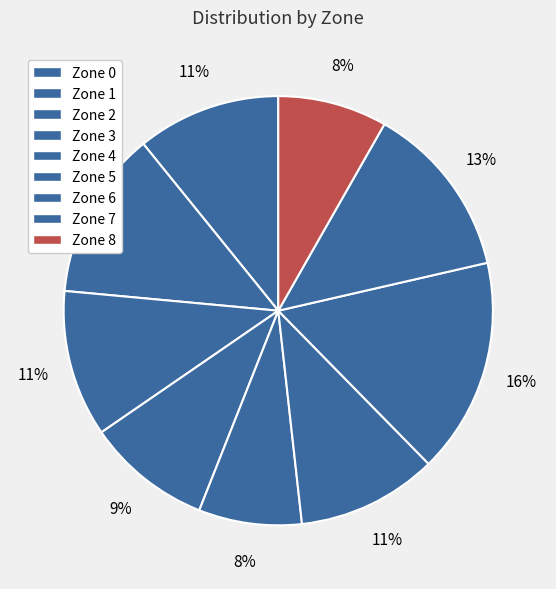

Is there a majority slice in this chart?

No